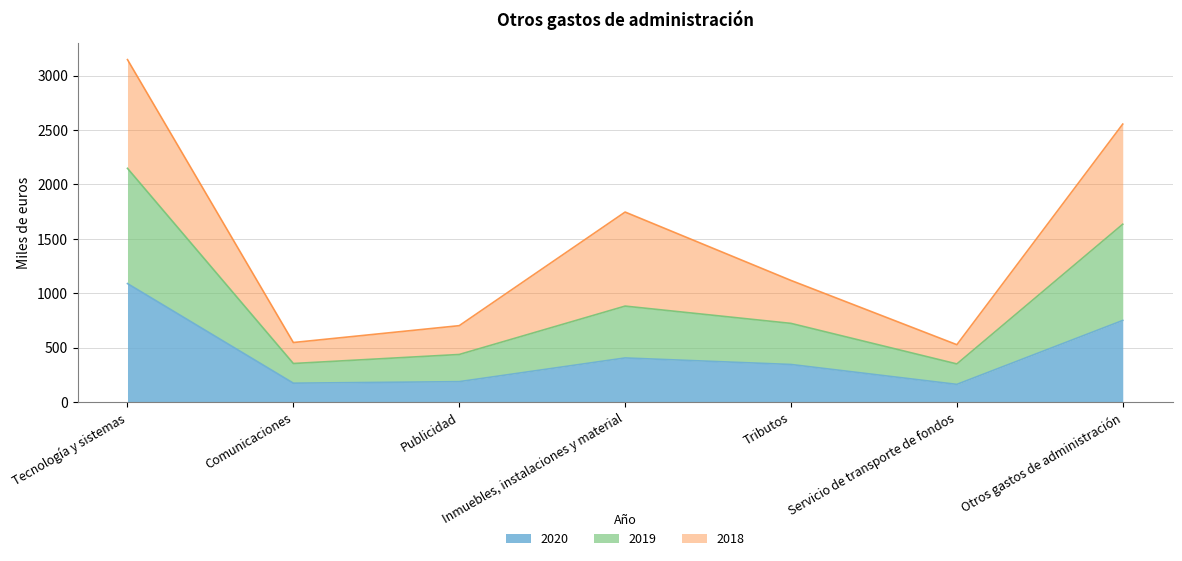

At how many categories does at least one series exceed 230?

7